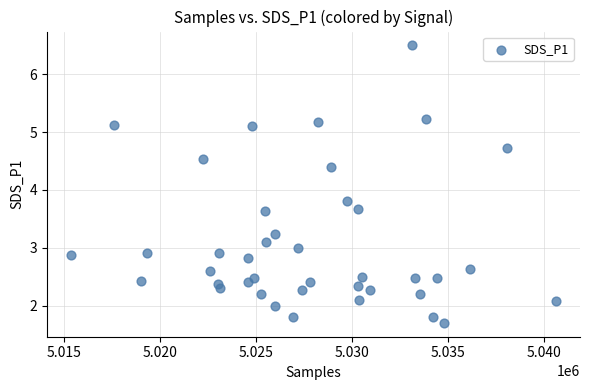

What is the range of X values (max minus min)?

25245.0